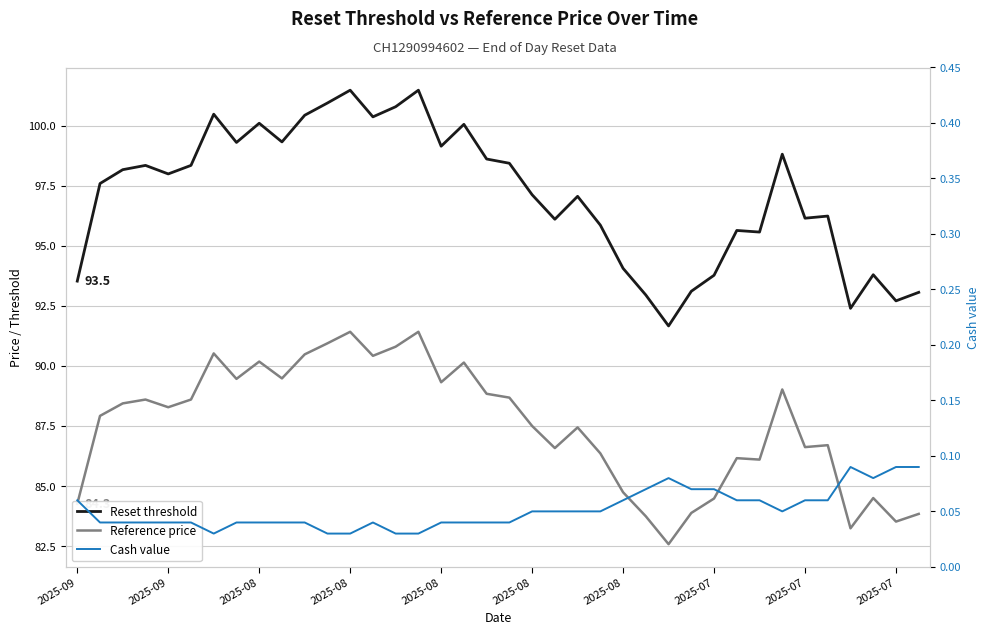

List the series in order of their peak value, highest first.

Reset threshold, Reference price, Cash value